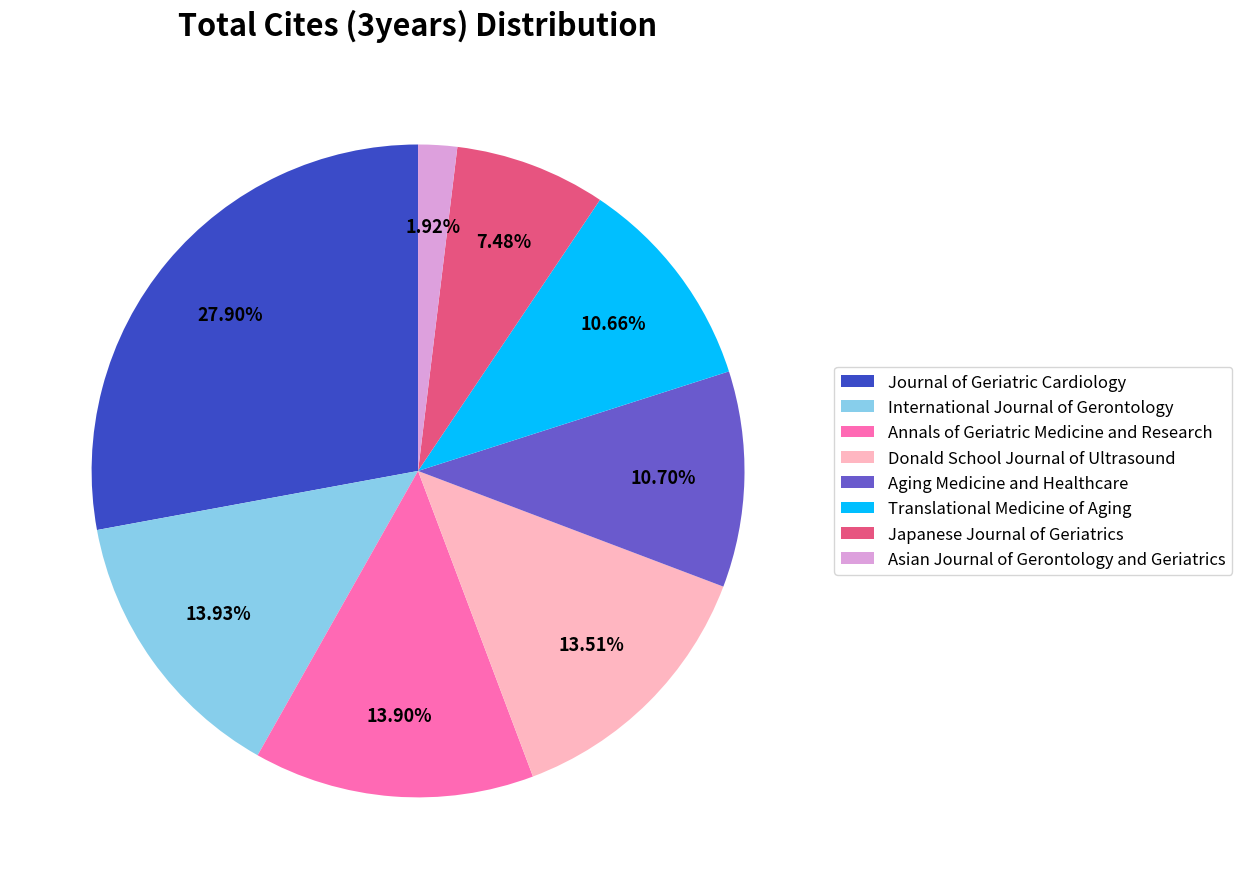

Does Aging Medicine and Healthcare represent more than half of the total?

No